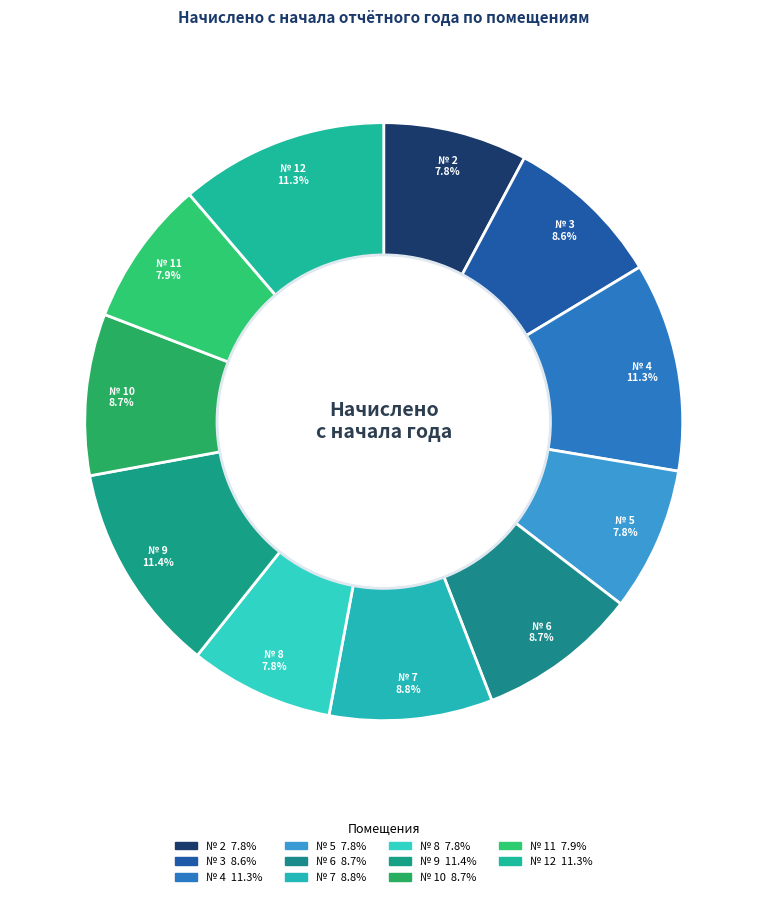

The № 8 slice represents 8% of the pie. True or false?

True